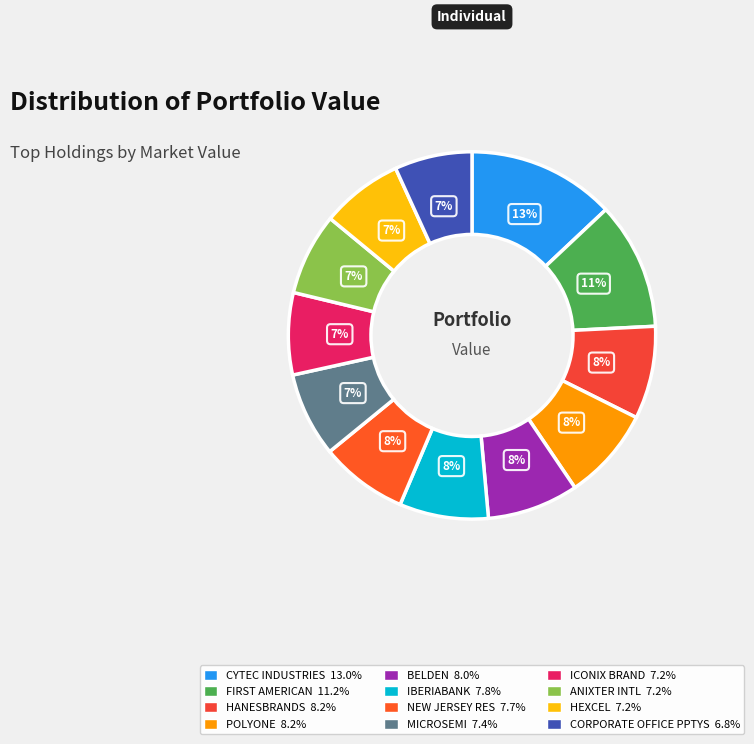

To the nearest percent, what is the difference between the largest and smallest slice percentages?

6%